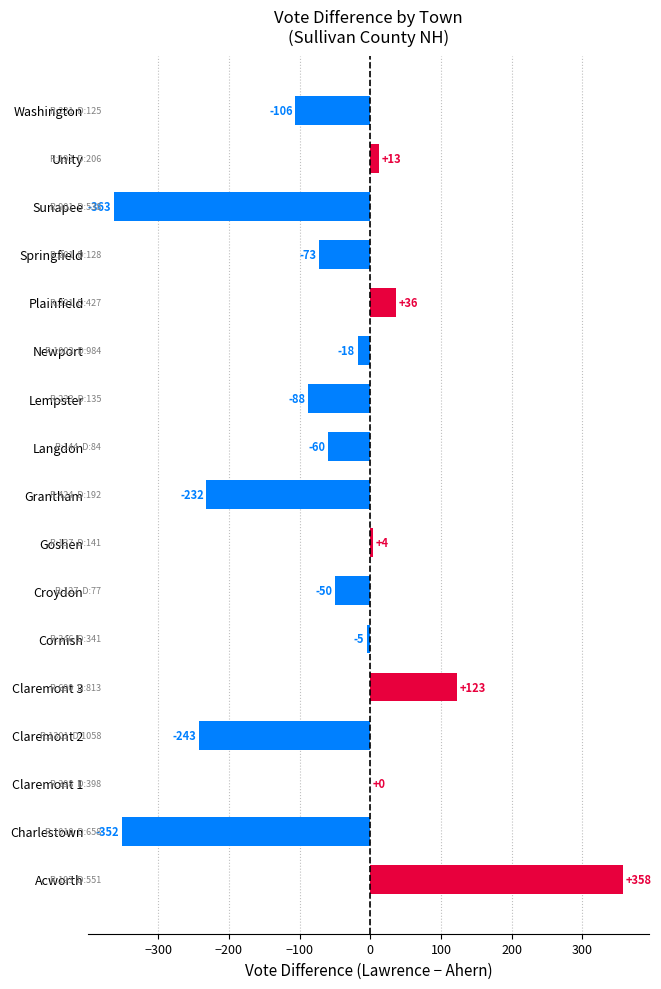

The value at Claremont 2 is -341. True or false?

False